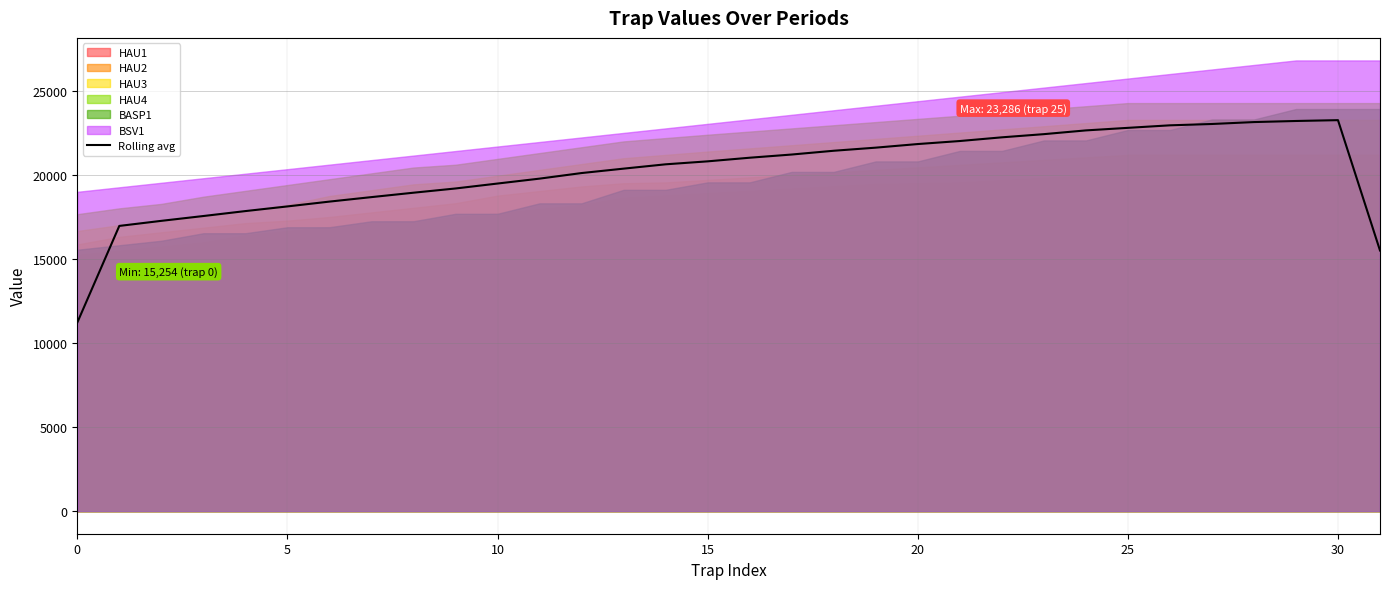

Reading left to right, extract all data points from this chart.

11222.5	16975.7	17277.6	17564.7	17858.7	18135.9	18422.9	18690.1	18951.9	19203.9	19497.7	19789.7	20121.9	20384.3	20641.7	20818.4	21034.0	21223.9	21448.5	21633.2	21847.7	22027.6	22247.4	22436.6	22659.8	22811.5	22961.8	23041.4	23155.7	23220.2	23269.9	15513.3